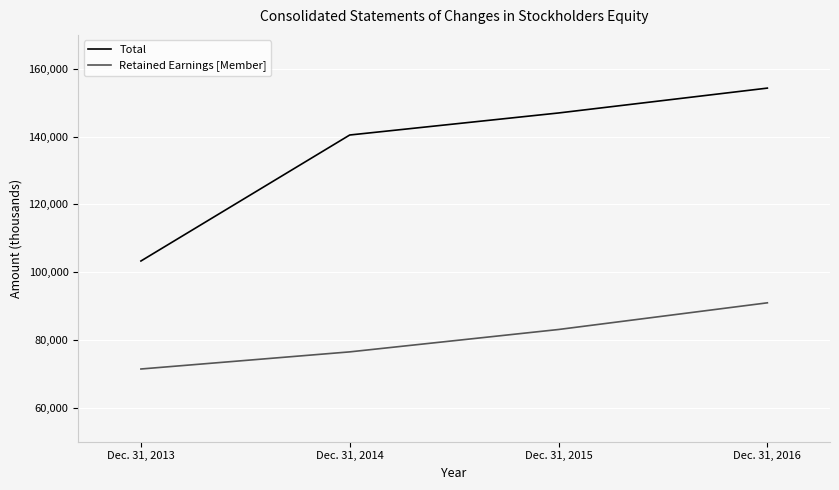

List the series in order of their peak value, lowest first.

Retained Earnings [Member], Total